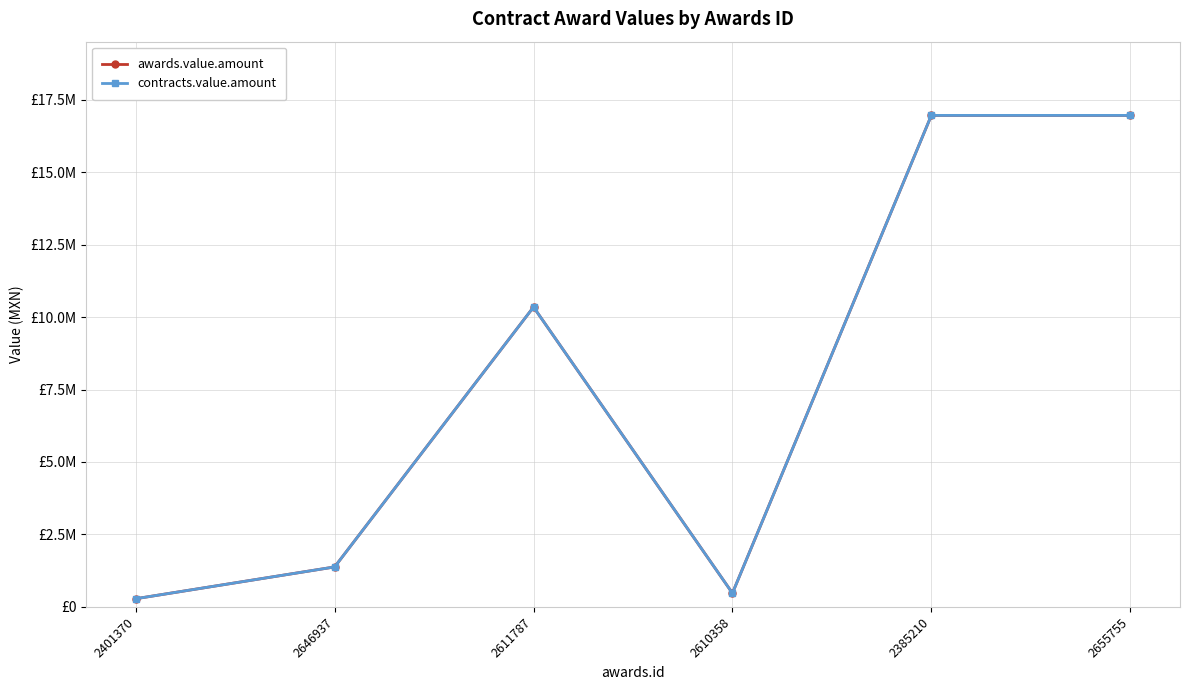

How many data points in contracts.value.amount are less than 10344827?

3